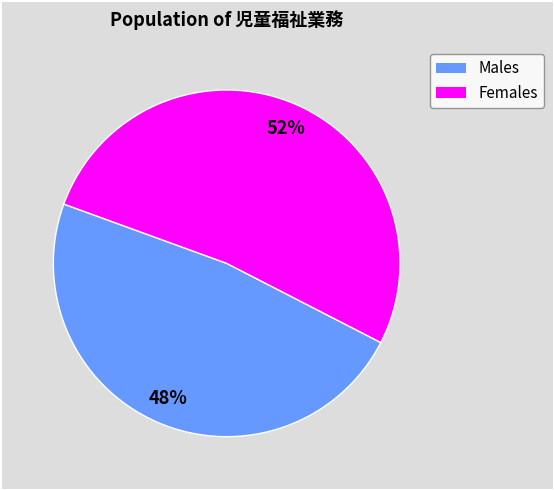

To the nearest percent, what is the difference between the largest and smallest slice percentages?

4%